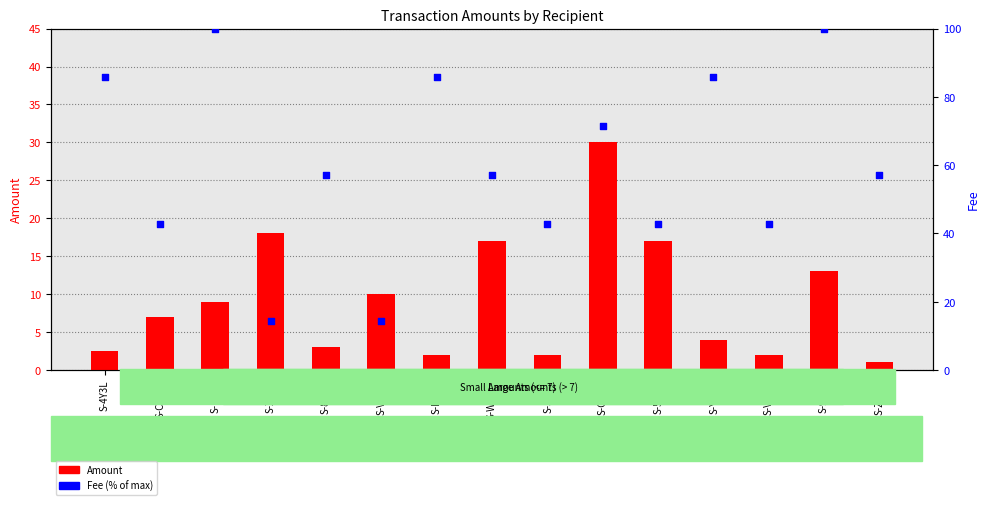

Which series has the largest Y range (max minus min)?

Fee (% of max)